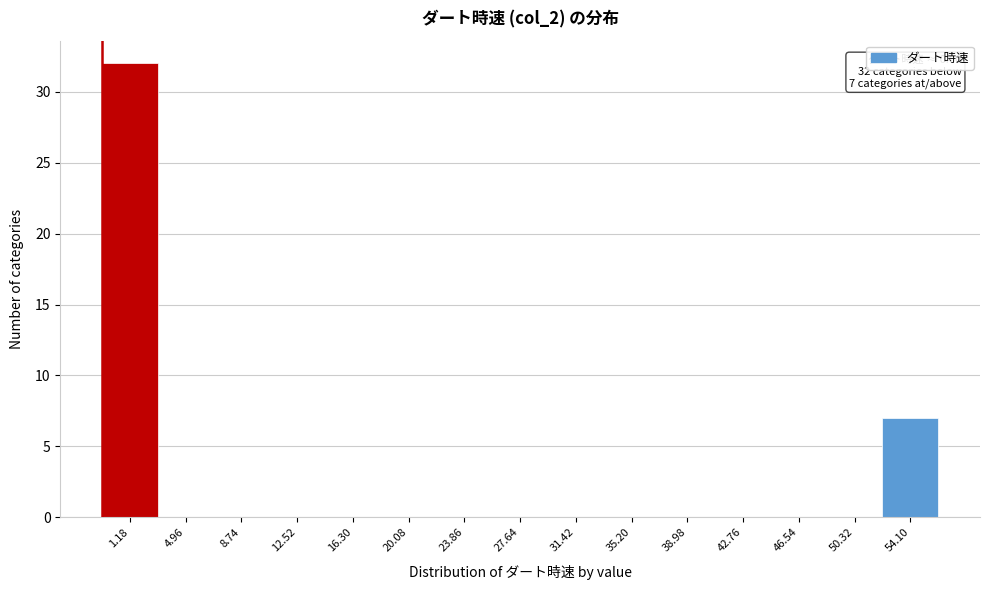

Over which range of the x-axis is the bar tallest?

-0.5 to 3.0